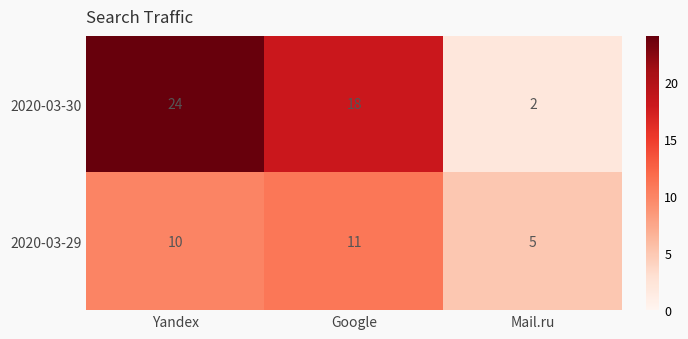

Reading left to right, list all the values displayed in this chart.

2020-03-30: 24	18	2
2020-03-29: 10	11	5